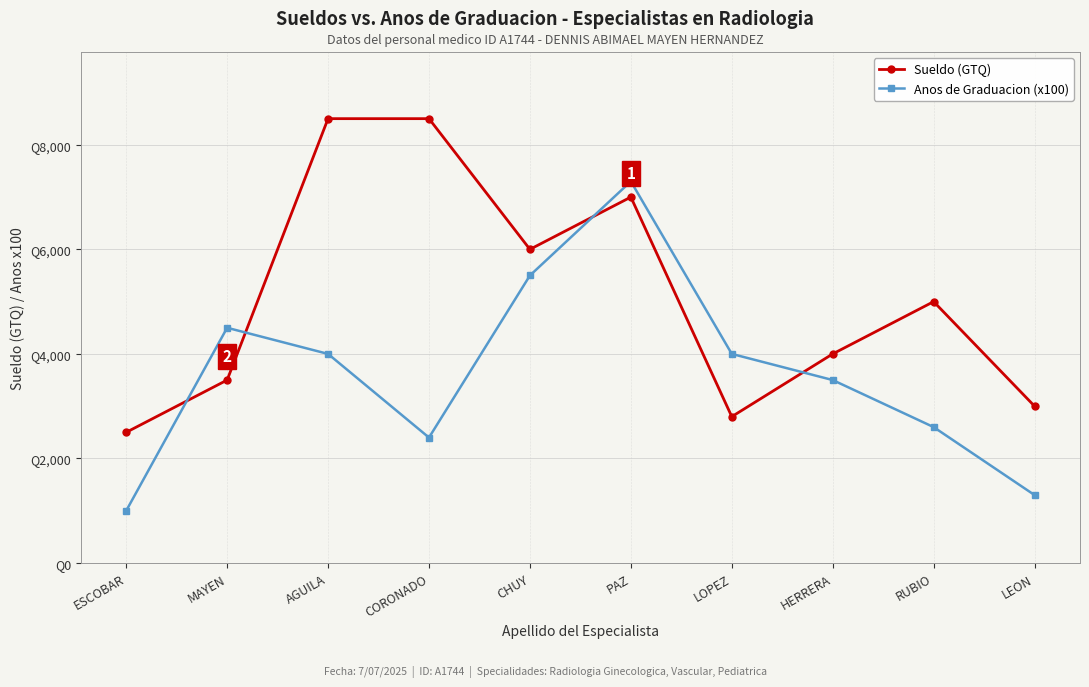

Does the chart have visible grid lines?

Yes